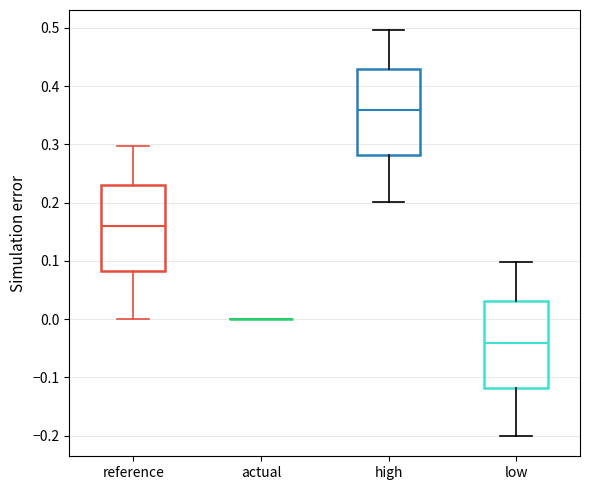

Where does the lower whisker of the box for low end on the y-axis? The values are not printed on the chart, so give them approximately, as read against the axis.

-0.20